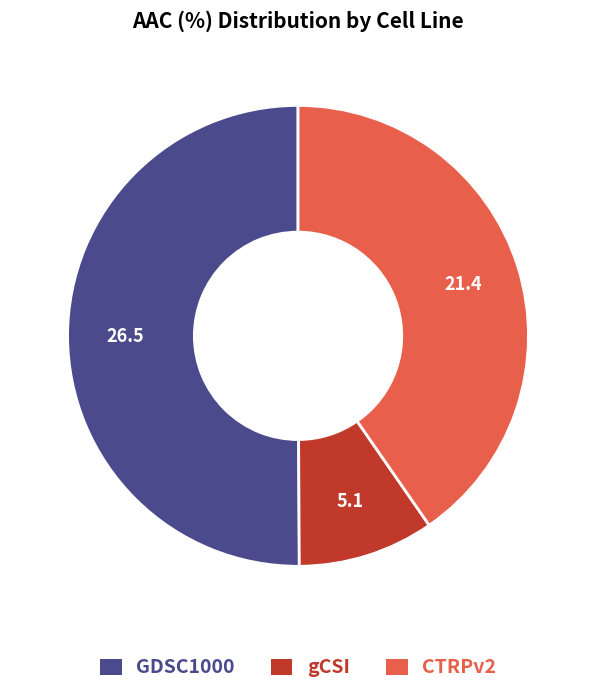

Is the sum of GDSC1000 and CTRPv2 greater than half?

Yes